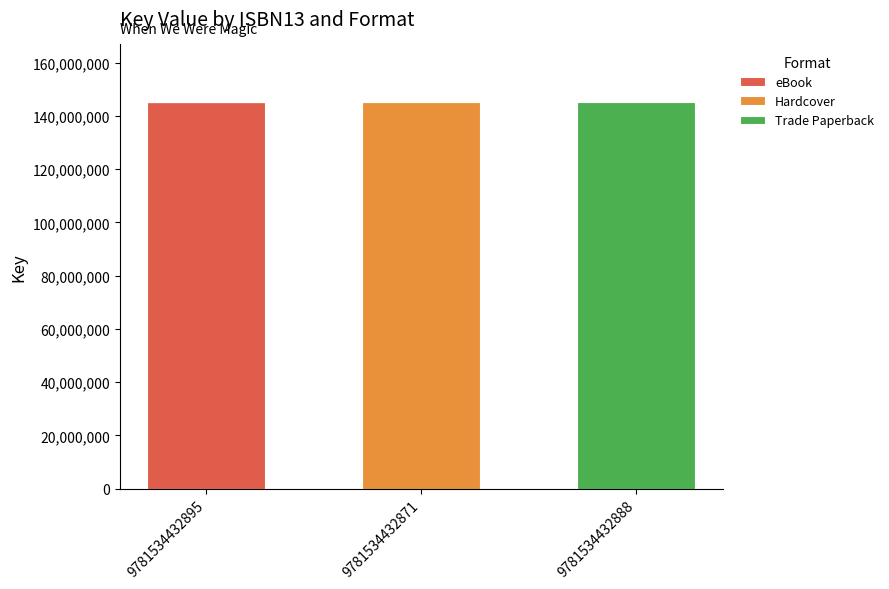

What is the total value across all series at 9781534432871?

145116401